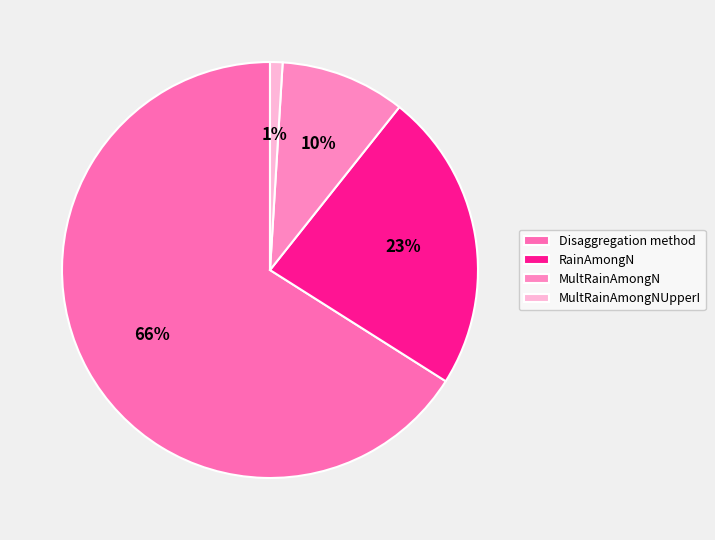

Rank the categories by value from lowest to highest.

MultRainAmongNUpperI, MultRainAmongN, RainAmongN, Disaggregation method